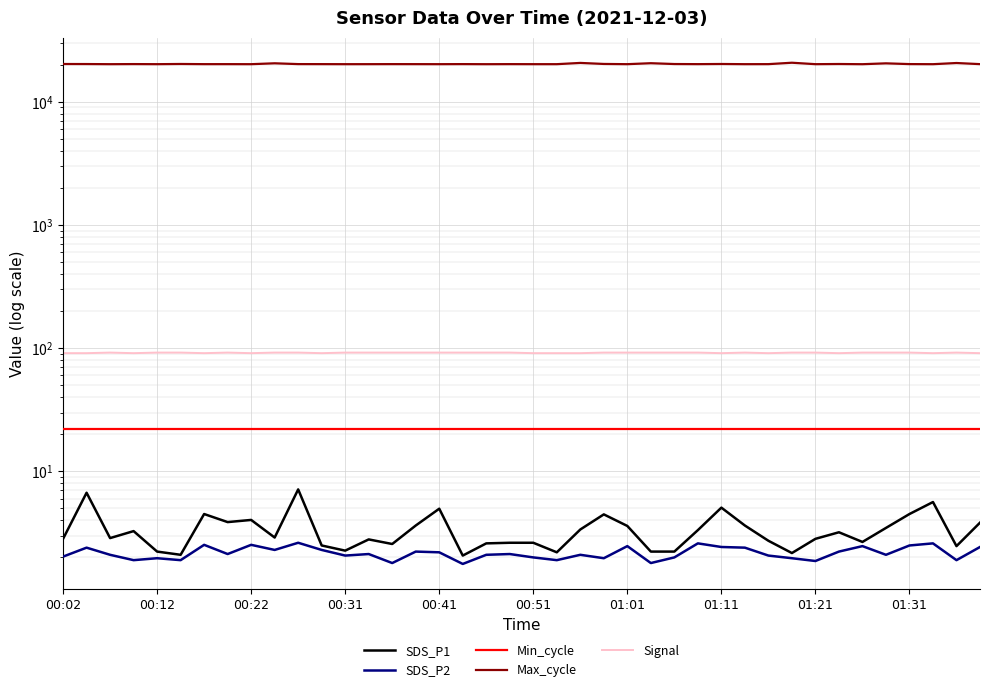

What position from the left is 33?

34